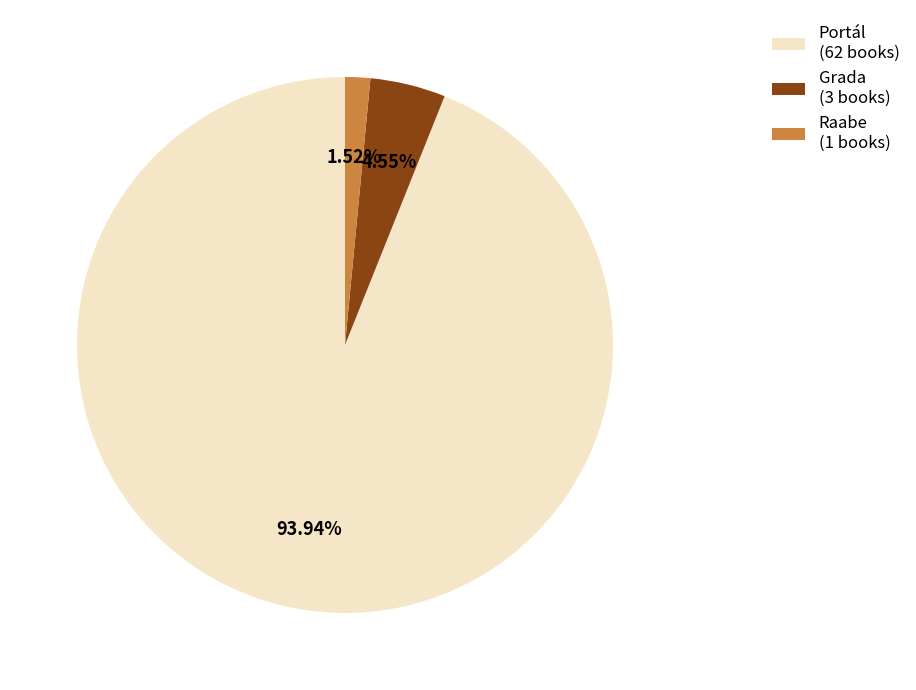

Which slice is the largest?

Portál